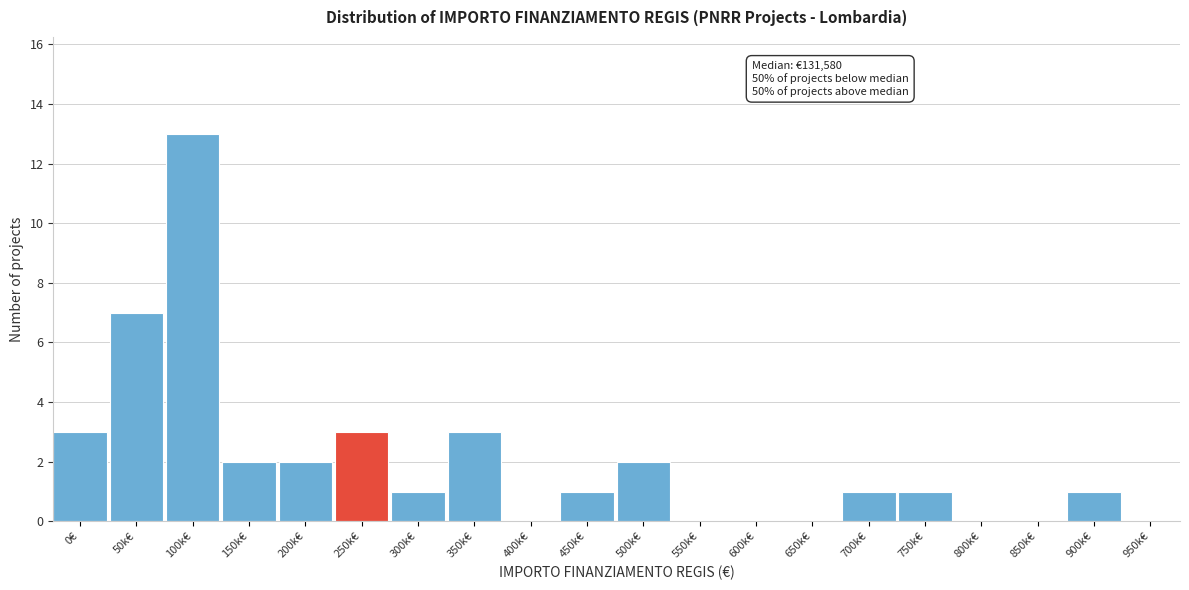

Reading left to right, what are all the values shown in this chart?

0€=3	50k€=7	100k€=13	150k€=2	200k€=2	250k€=3	300k€=1	350k€=3	400k€=0	450k€=1	500k€=2	550k€=0	600k€=0	650k€=0	700k€=1	750k€=1	800k€=0	850k€=0	900k€=1	950k€=0